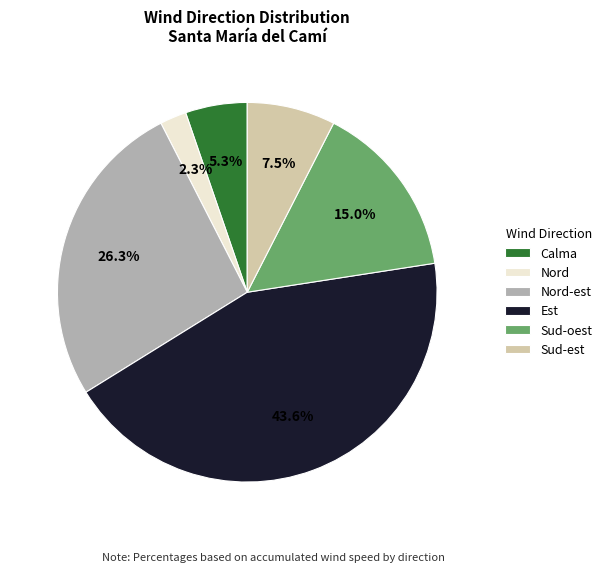

How many segments does this pie chart have?

6